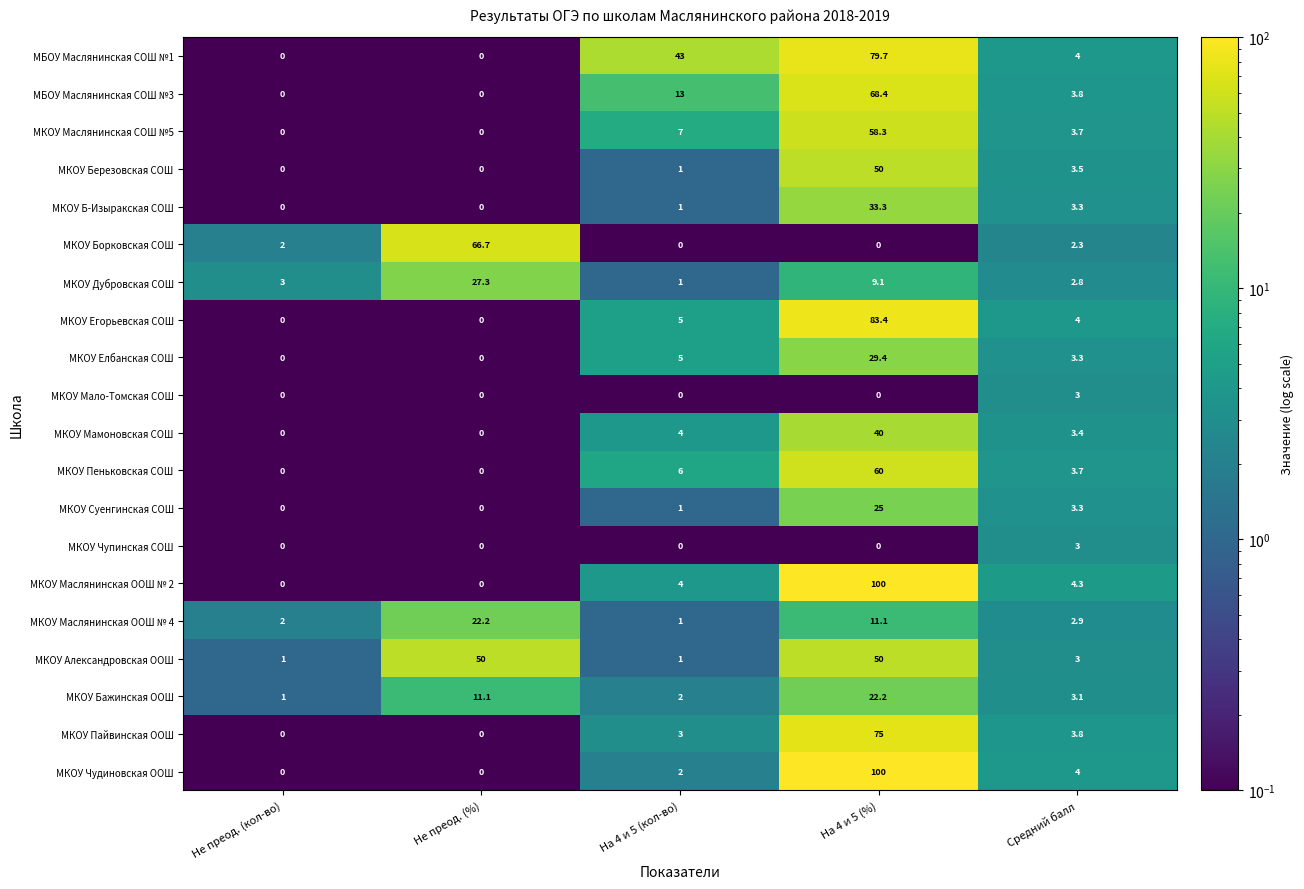

Between Не преод. (кол-во) and На 4 и 5 (кол-во), which series saw the biggest shift?

МБОУ Маслянинская СОШ №1